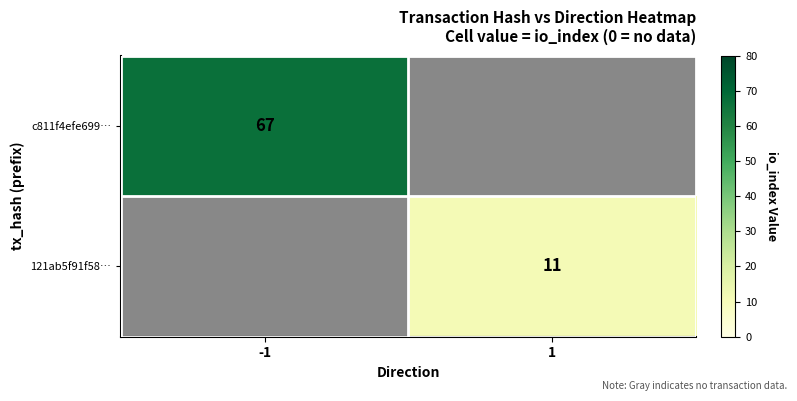

True or false: c811f4efe699… has a value of 67 at -1.

True